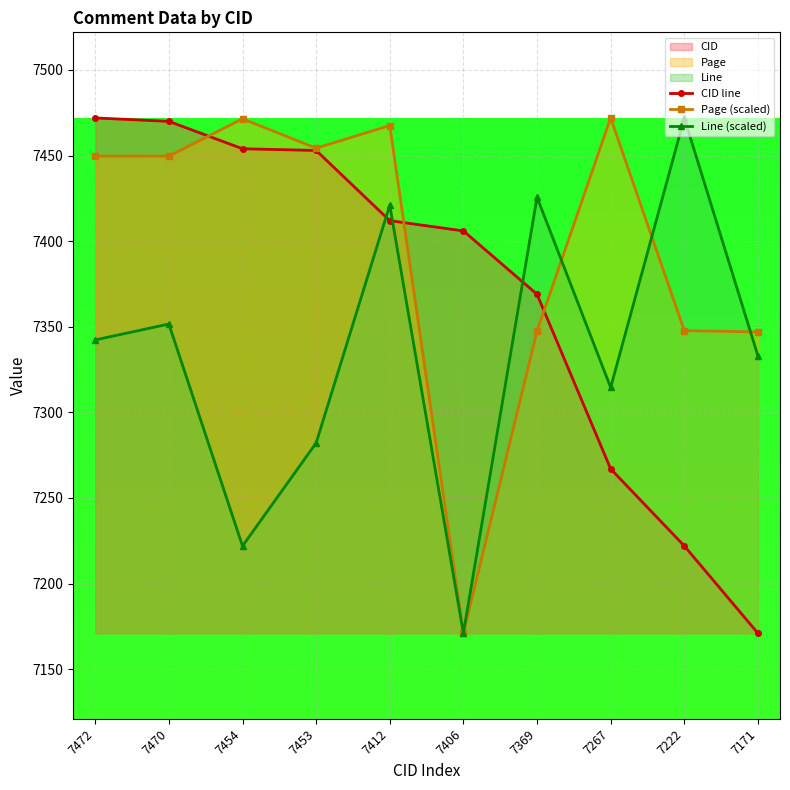

Reading left to right, what are all the values shown in this chart?

CID line: 7472.0	7470.0	7454.0	7453.0	7412.0	7406.0	7369.0	7267.0	7222.0	7171.0
Page (scaled): 7449.6	7449.7	7471.5	7454.3	7467.6	7171.0	7347.5	7472.0	7347.8	7347.0
Line (scaled): 7342.3	7351.6	7221.9	7282.1	7421.1	7171.0	7425.7	7314.6	7472.0	7333.1